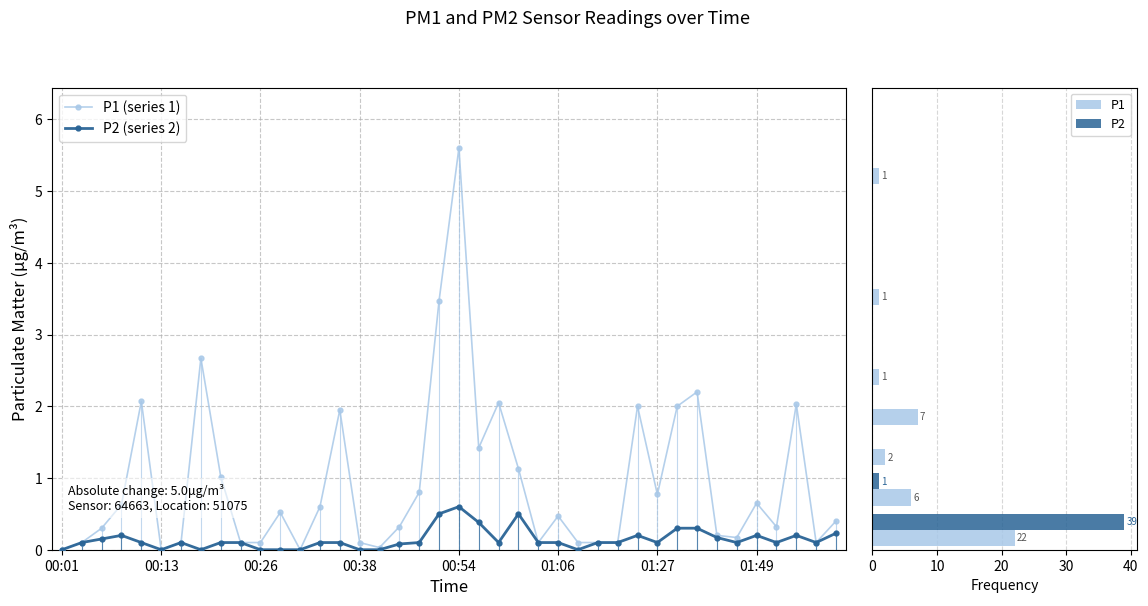

True or false: P2 has a value of 0.1 at 01:51.

True